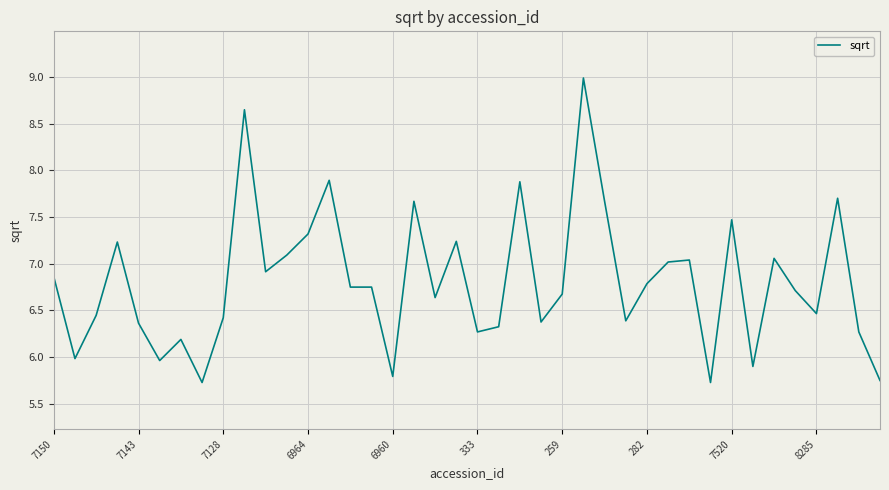

What is the maximum value shown in the chart?

9.0